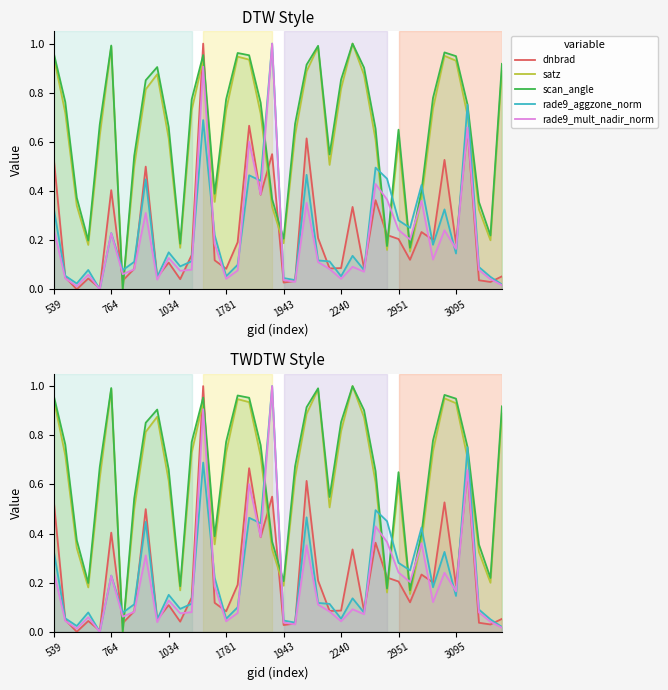

At which category is the sum across all series the highest?

13